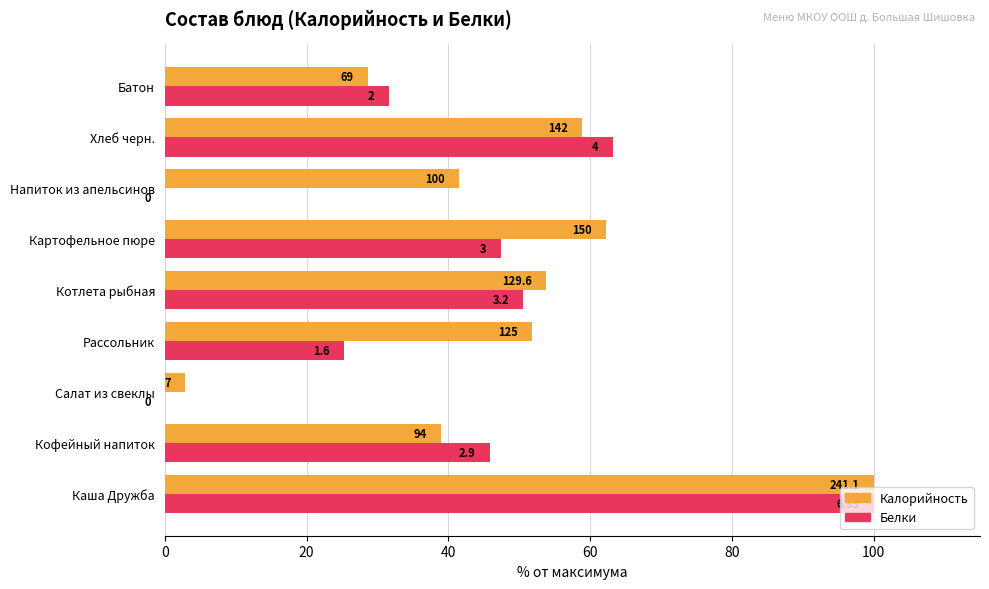

What is the value of the Калорийность bar at the 6th from the left?

62.2